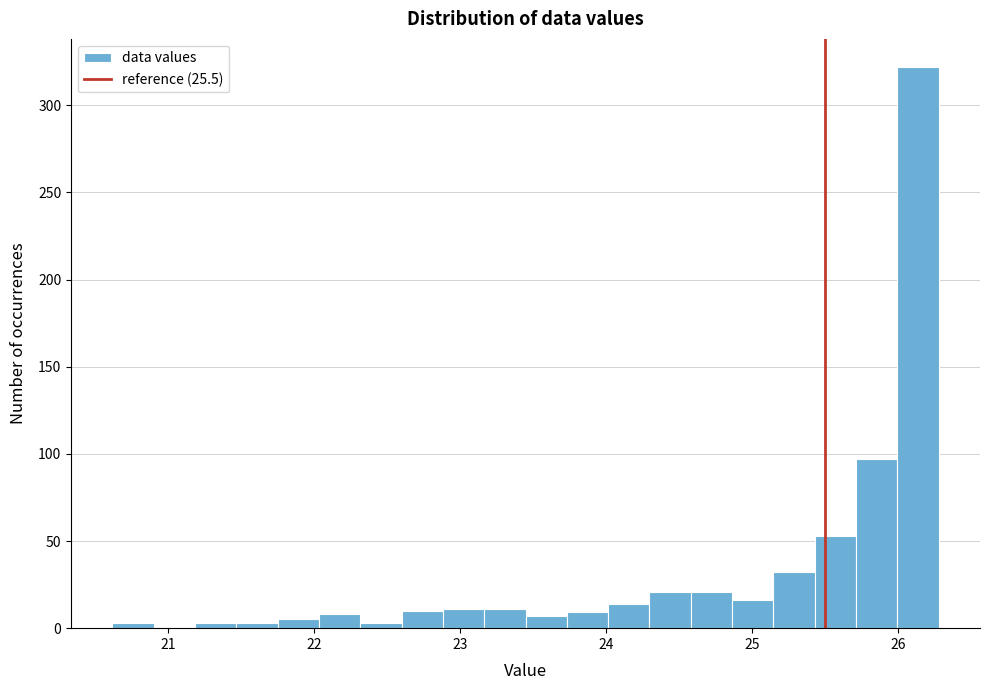

Around what value on the x-axis is the tallest bar? Give the approximate position of its centre, as read against the axis.

26.1